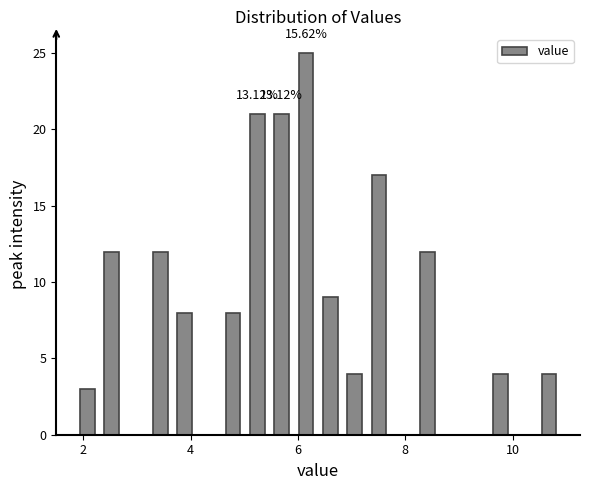

Around what value on the x-axis is the tallest bar? Give the approximate position of its centre, as read against the axis.

6.2